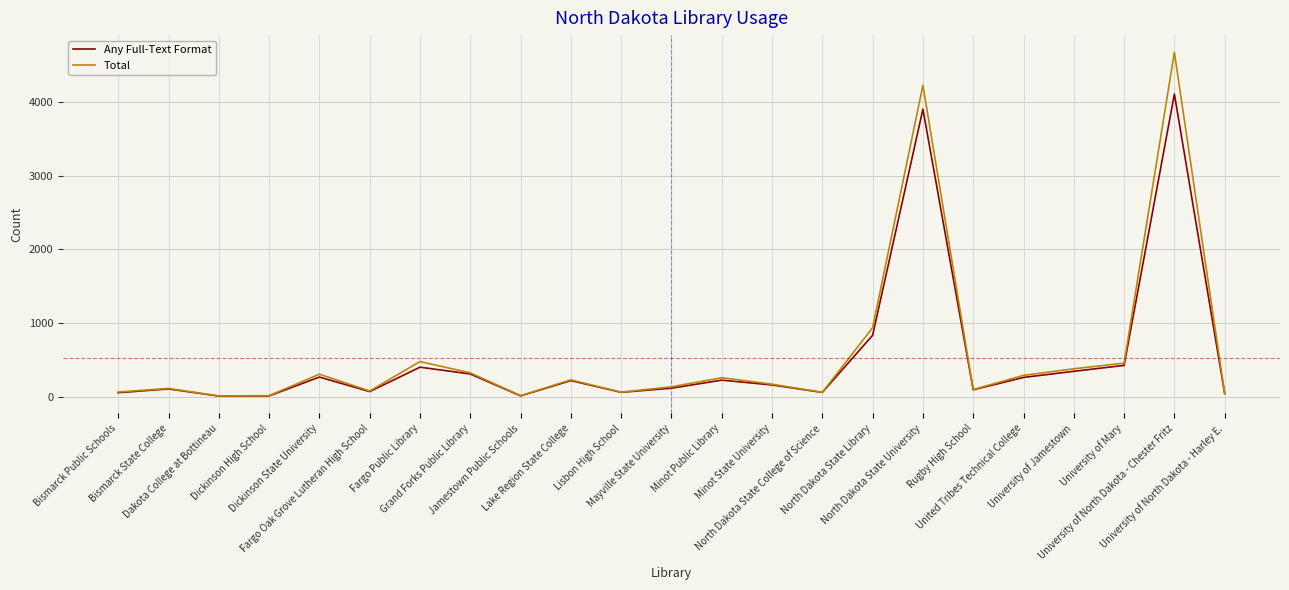

What is the greatest value displayed?

4672